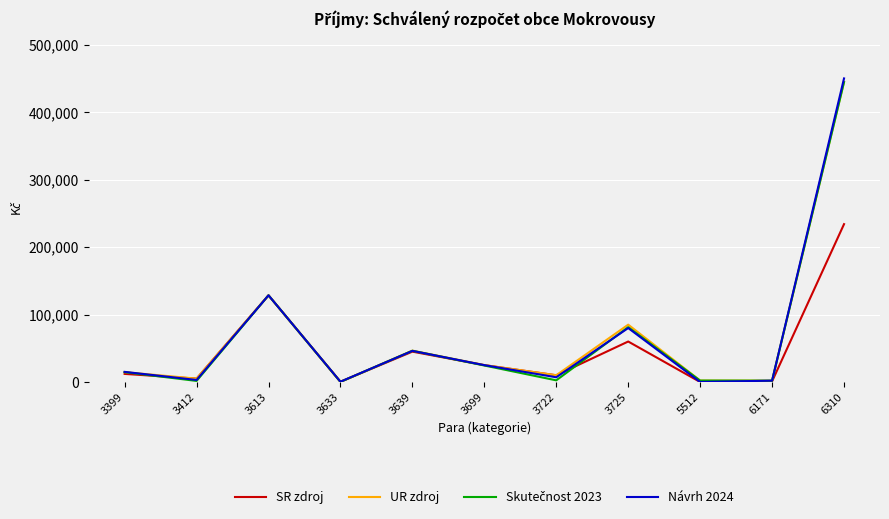

What is the spread (max minus min) of values at 3699?

555.0